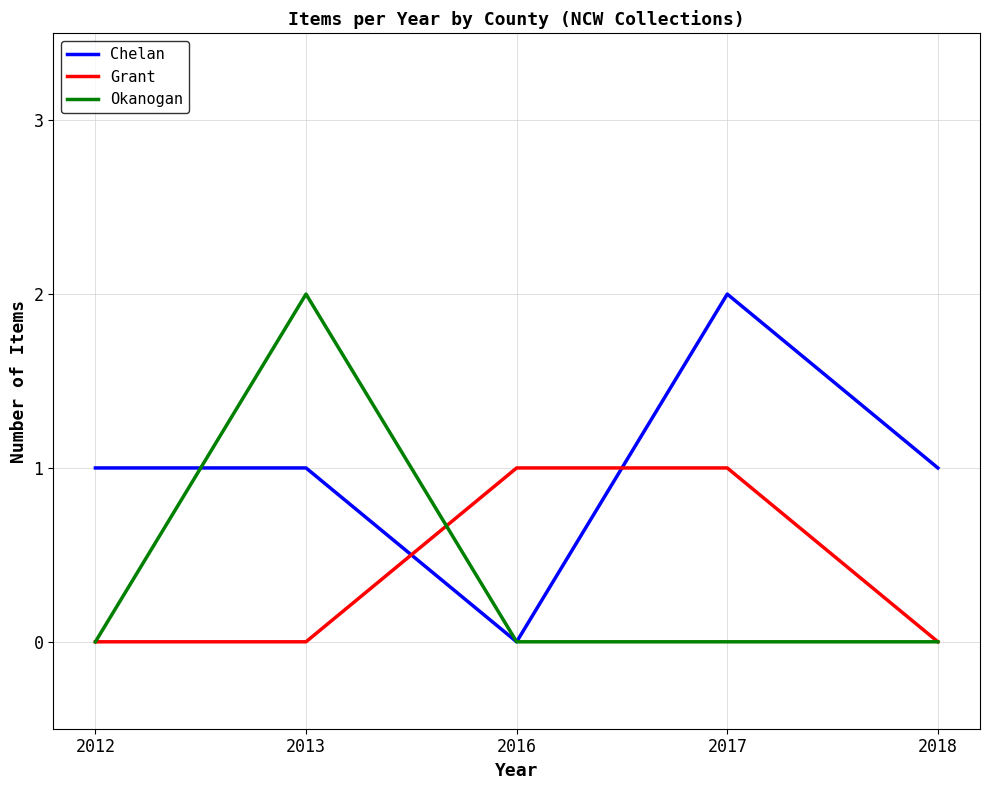

Rank the series at 2013 from highest to lowest value.

Okanogan, Chelan, Grant